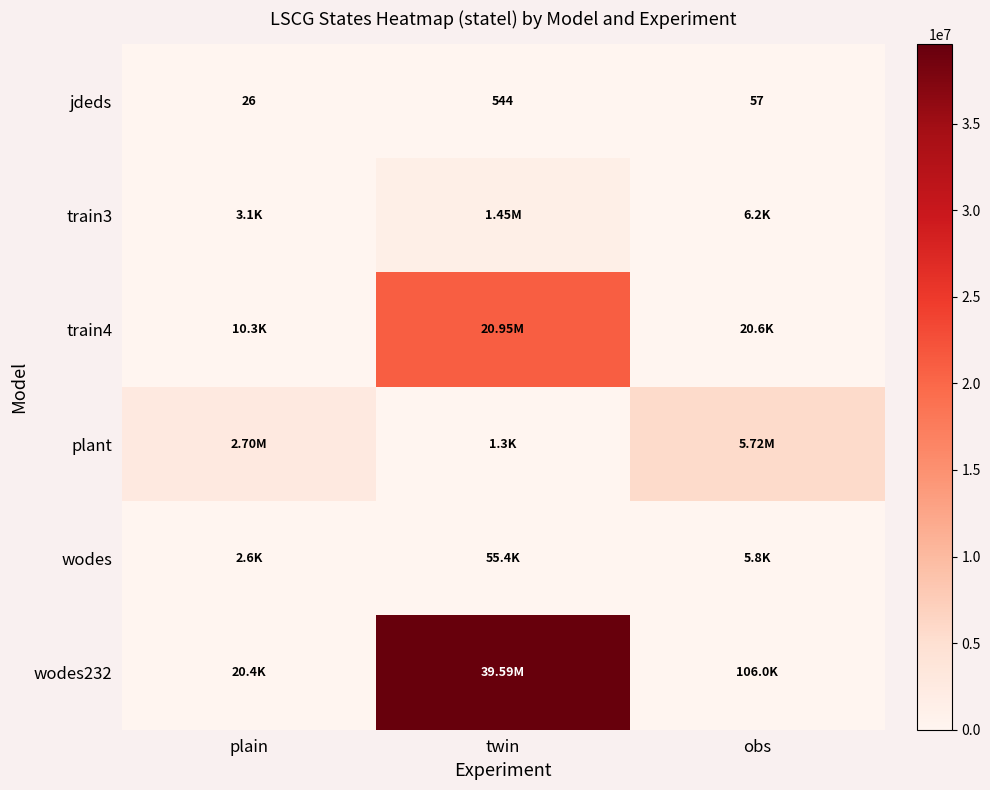

How many series are shown in this chart?

6